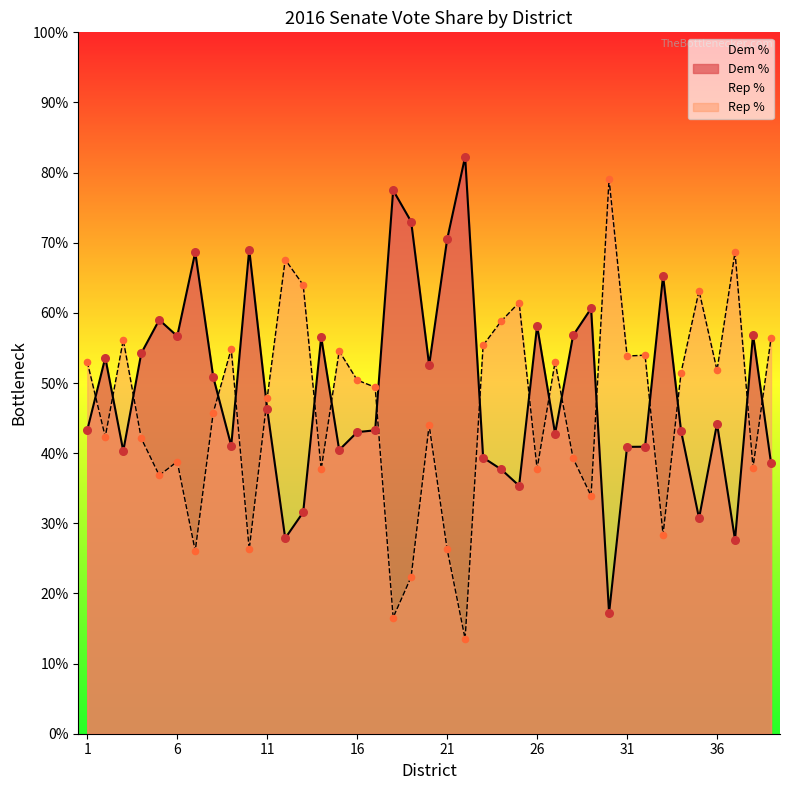

Which series has the largest total across all categories?

Dem %